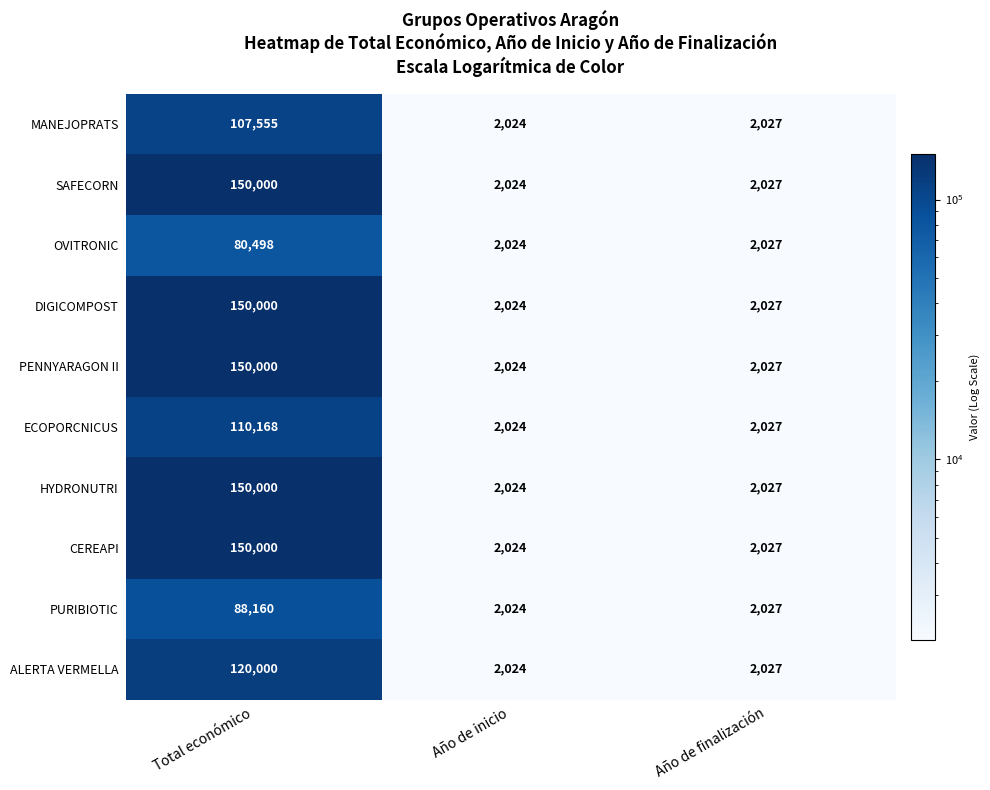

What is the spread (max minus min) of values at Total económico?

69502